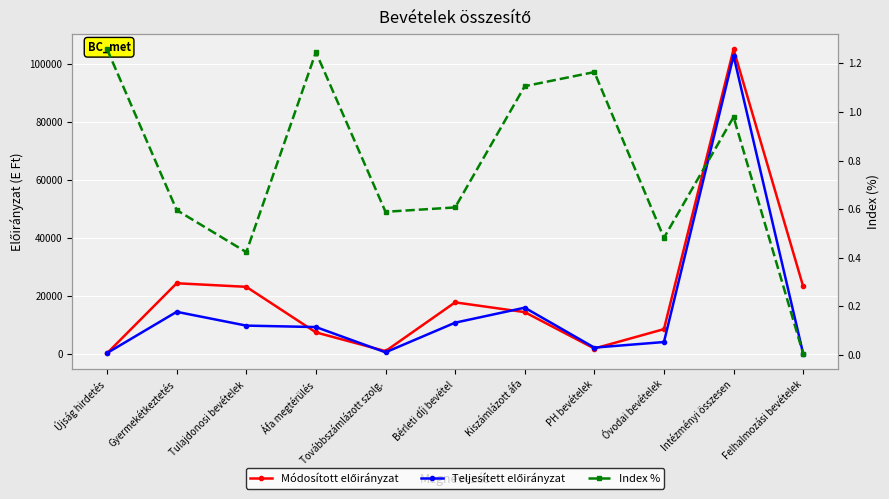

What is the difference between the highest and lowest values at PH bevételek?

2210.8